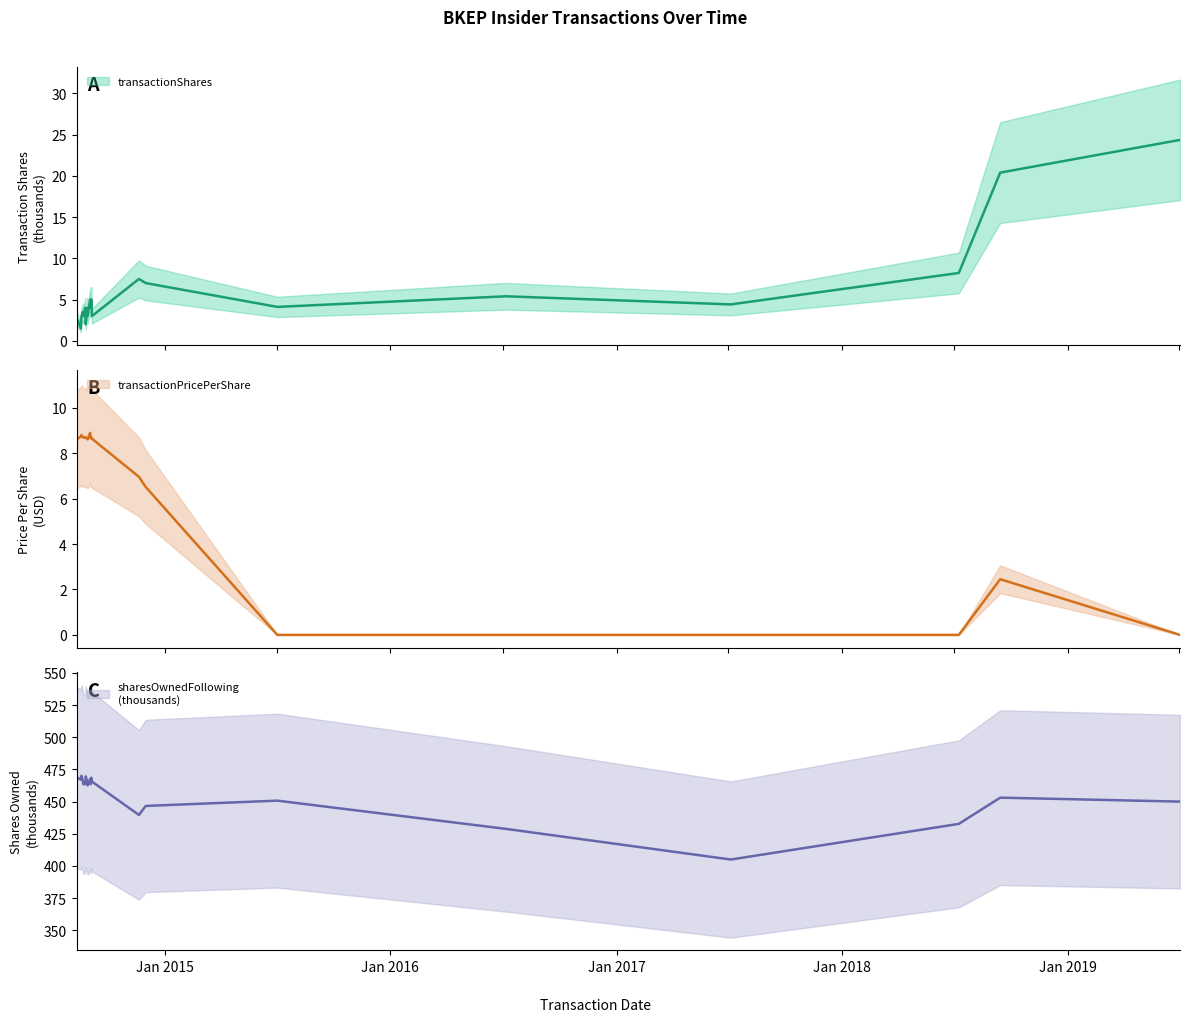

In transactionShares, how many points are higher than both neighbors (excluding endpoints)?

7